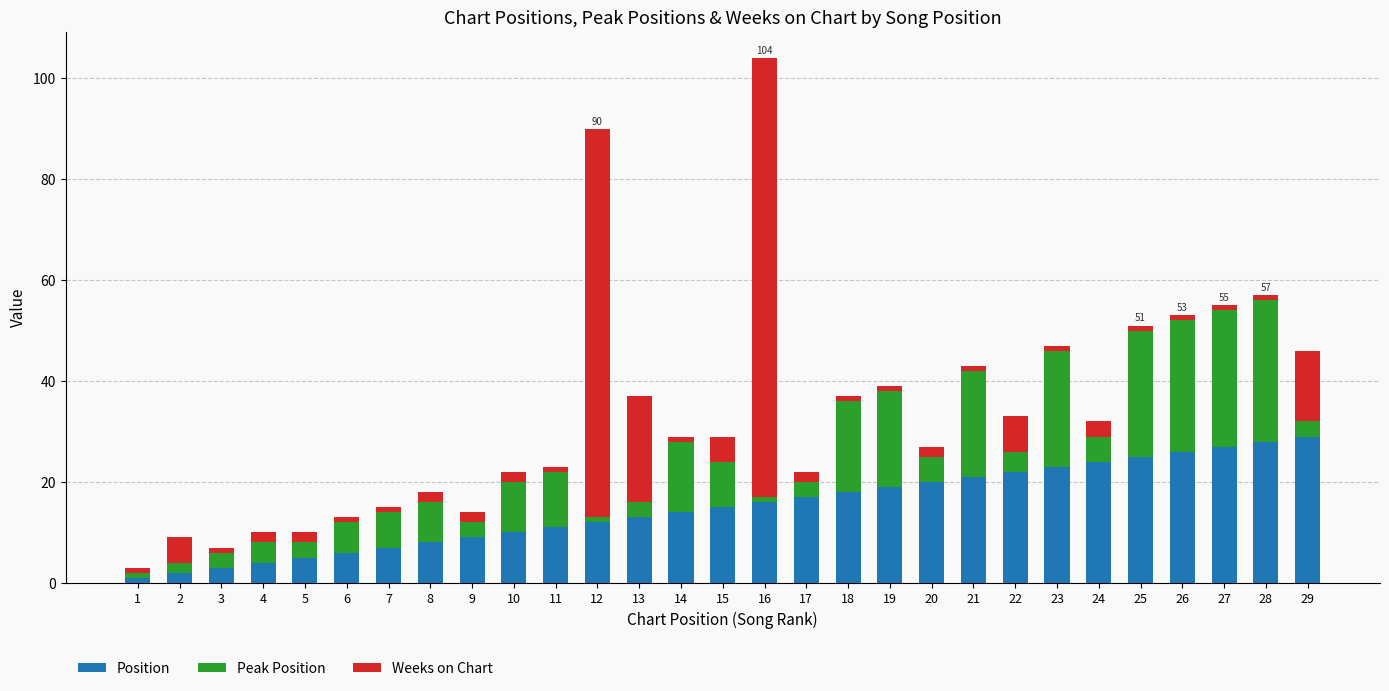

What is the sum of all Position values?

435